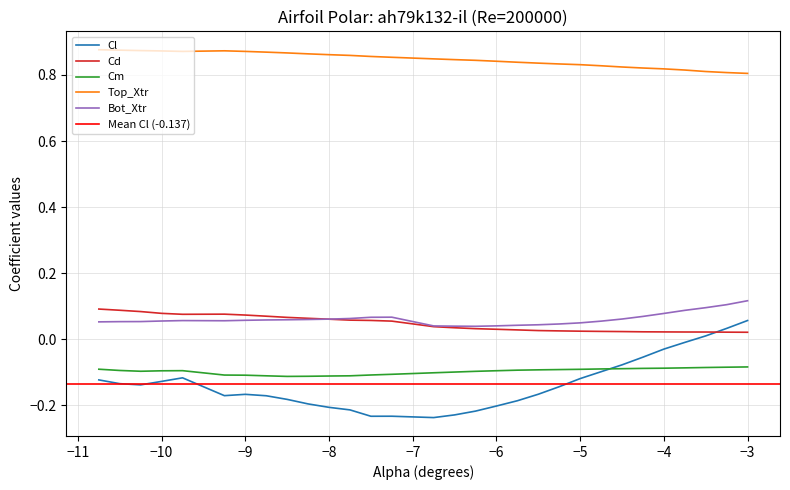

What is the difference between the maximum and minimum values in the Cd series?

0.1